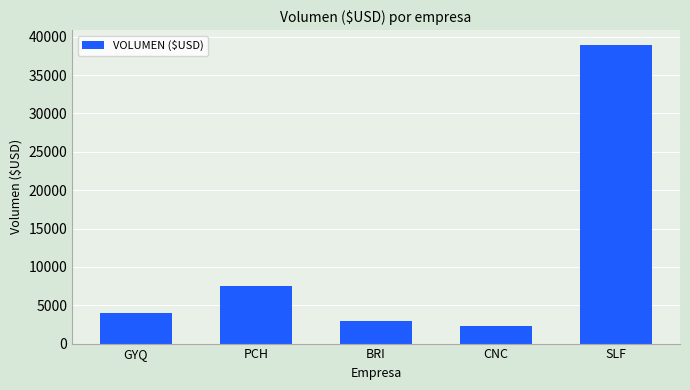

At which label is the value closest to 20632?

PCH